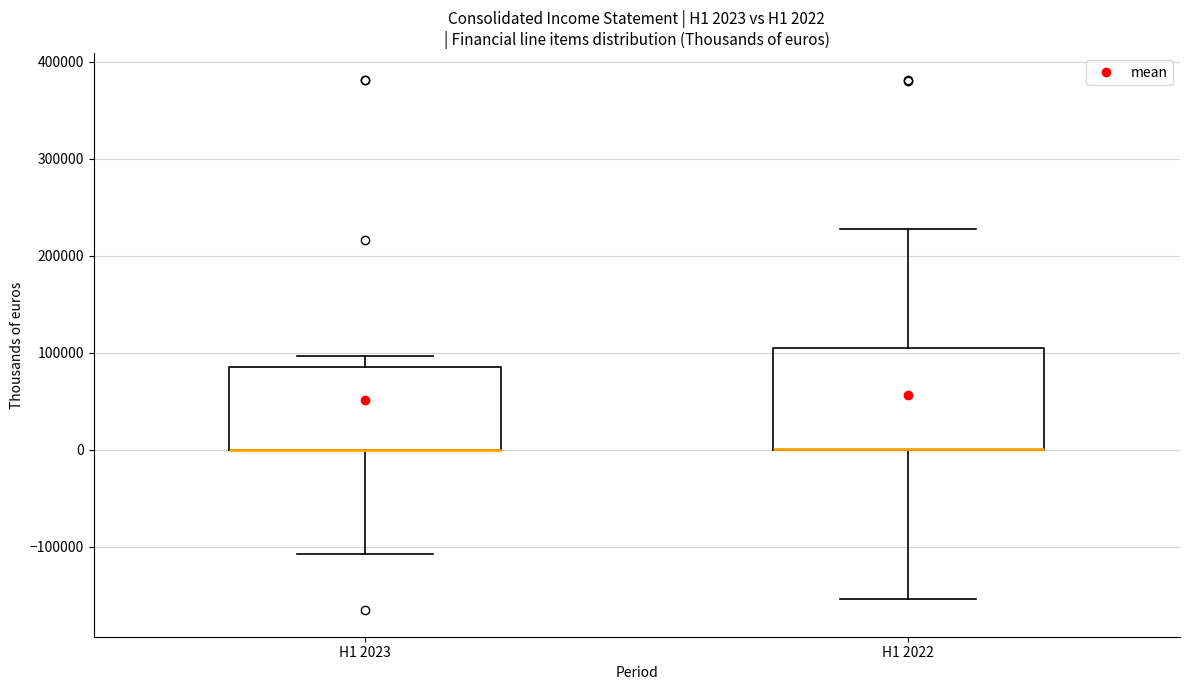

Comparing the boxes themselves (not the whiskers), which one is the tallest?

H1 2022